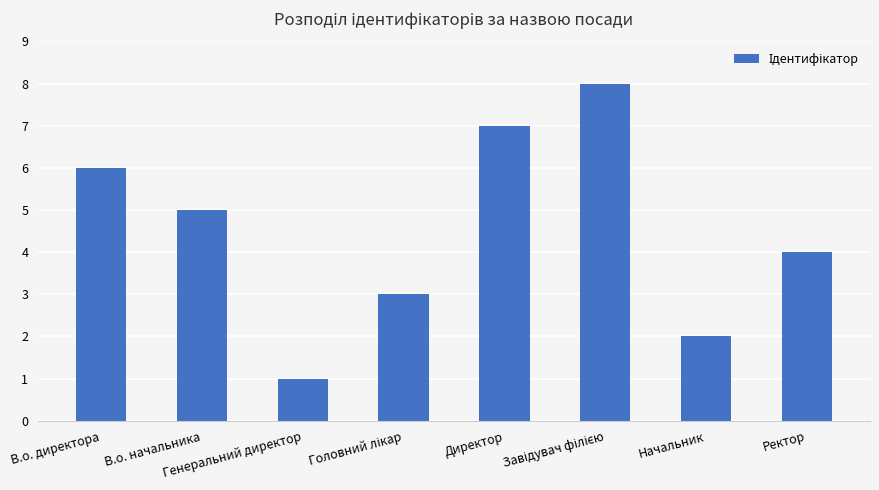

What position from the right is В.о. начальника?

7